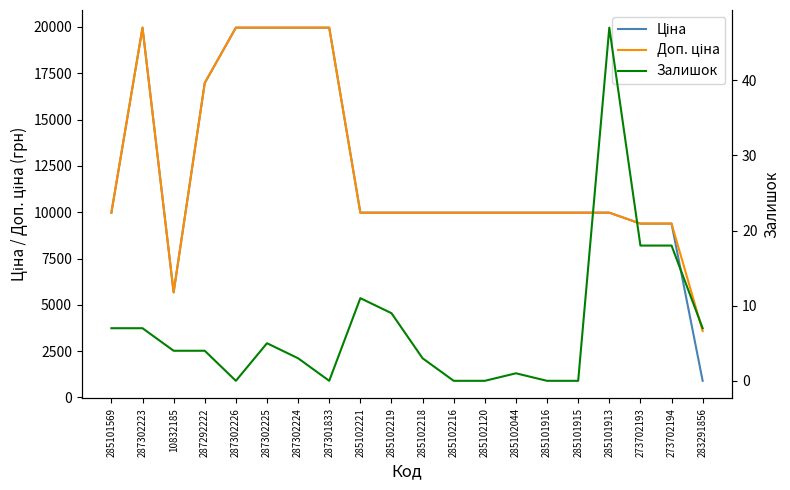

Reading right to left, transcribe all the data shown in this chart.

Ціна: 895.9	9384.0	9384.0	9975.0	9975.0	9975.0	9975.0	9975.0	9975.0	9975.0	9975.0	9975.0	19964.2	19964.2	19964.2	19964.2	16976.3	5673.8	19964.2	9975.0
Доп. ціна: 3583.6	9384.0	9384.0	9975.0	9975.0	9975.0	9975.0	9975.0	9975.0	9975.0	9975.0	9975.0	19964.2	19964.2	19964.2	19964.2	16976.3	5673.8	19964.2	9975.0
Залишок: 7.0	18.0	18.0	47.0	0.0	0.0	1.0	0.0	0.0	3.0	9.0	11.0	0.0	3.0	5.0	0.0	4.0	4.0	7.0	7.0